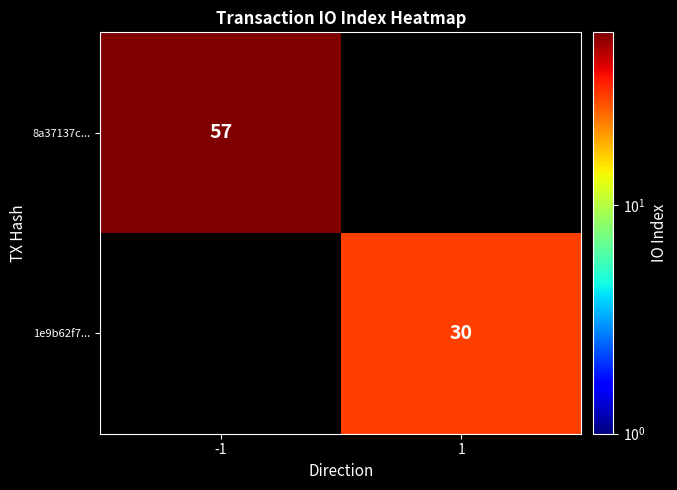

The 8a37137c... series shows 57 at -1. True or false?

True